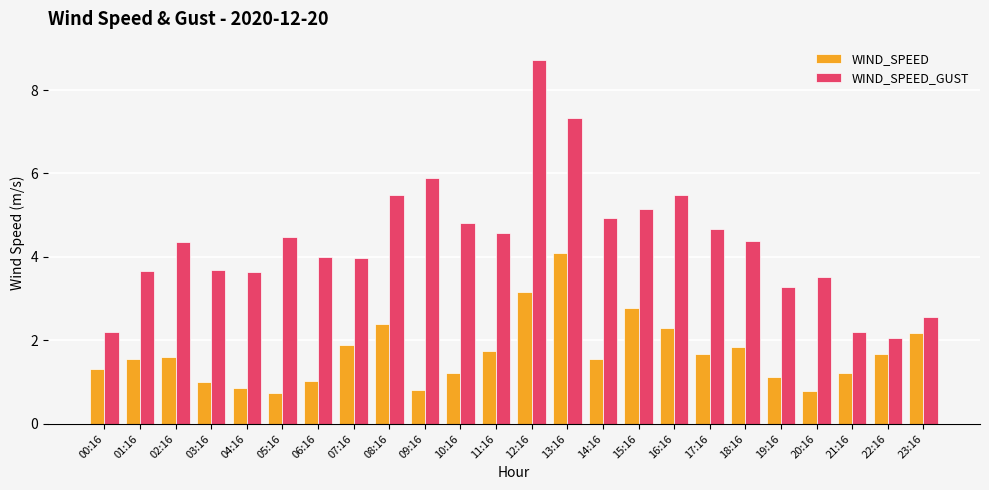

At which label does WIND_SPEED_GUST reach its minimum?

22:16